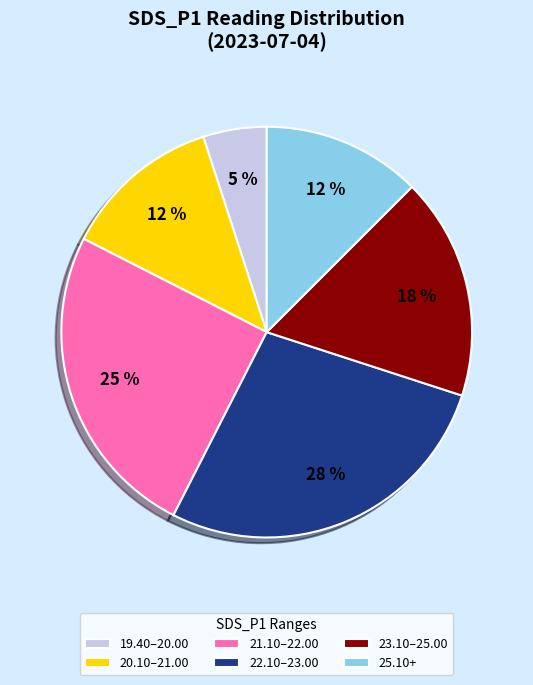

To the nearest percent, what is the difference between the largest and smallest slice percentages?

23%